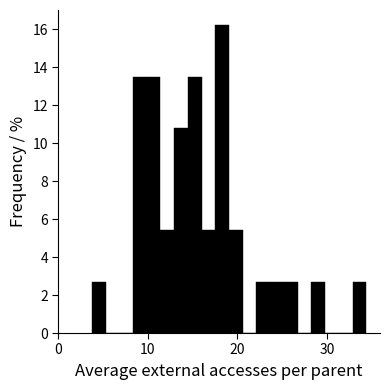

Read against the x-axis, roughly where is the centre of the tallest bar?

18